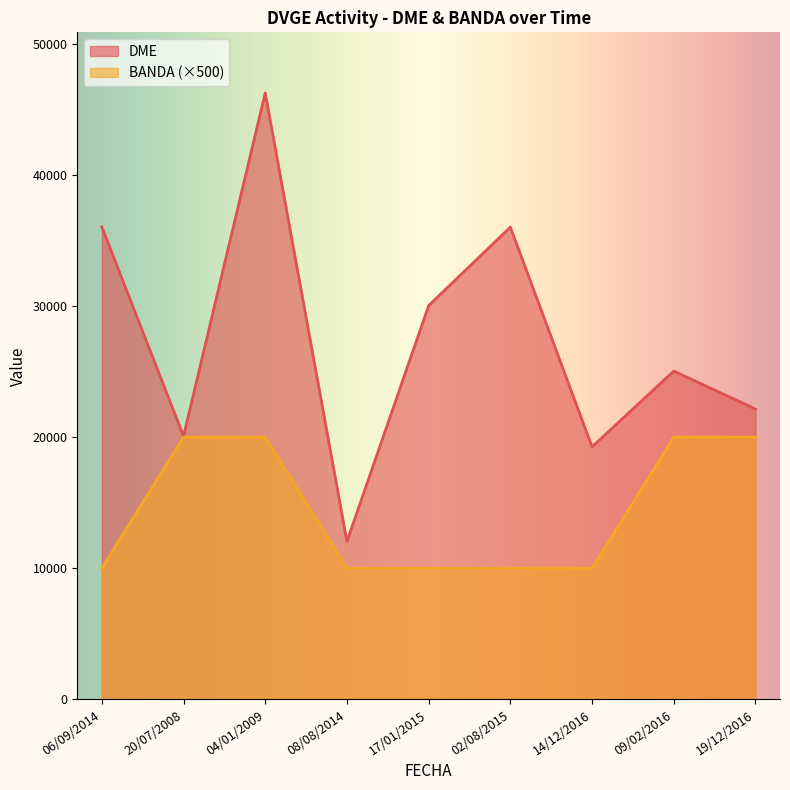

The DME series shows 25034 at 09/02/2016. True or false?

True